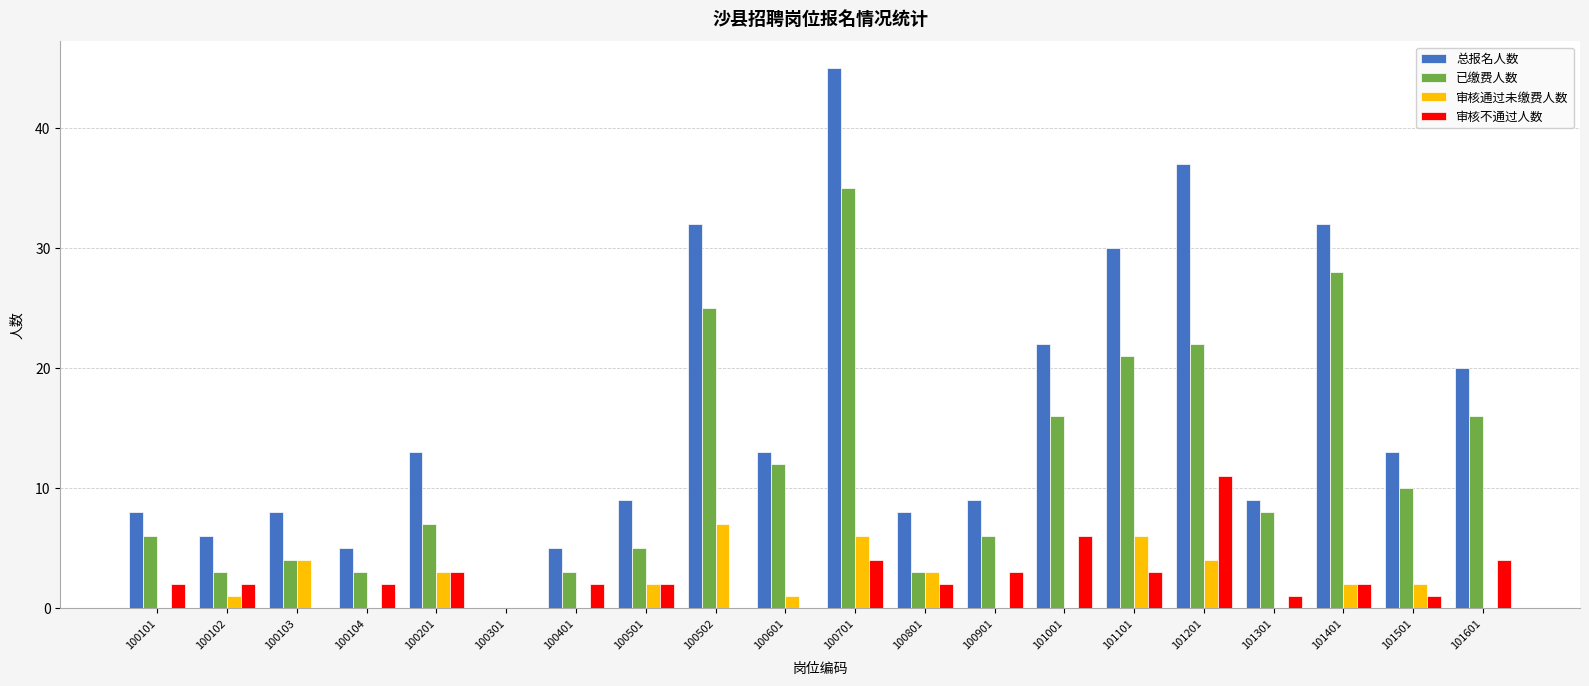

What is the sum of all 总报名人数 values?

324